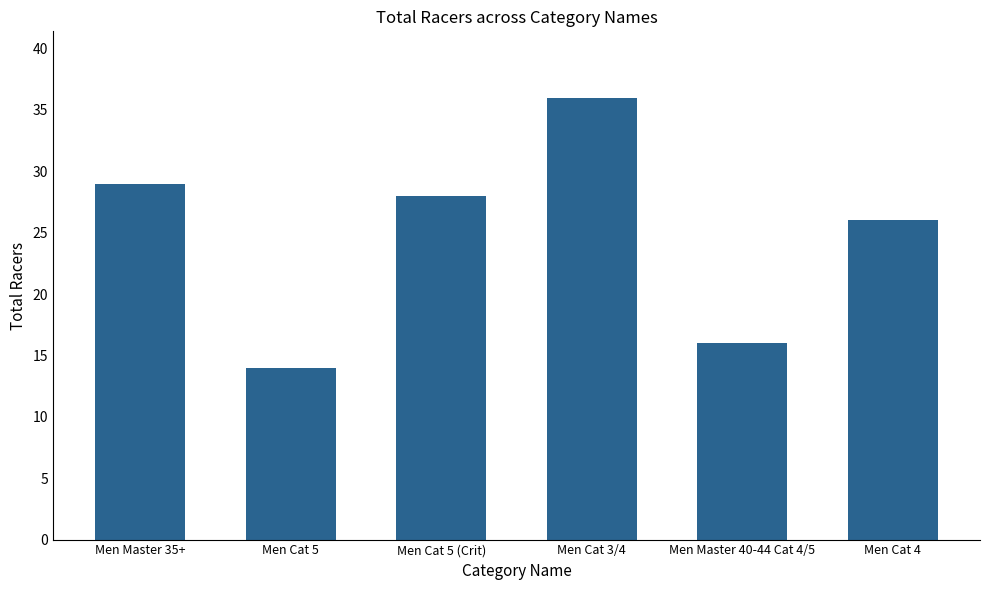

What is the difference between the maximum and minimum values?

22